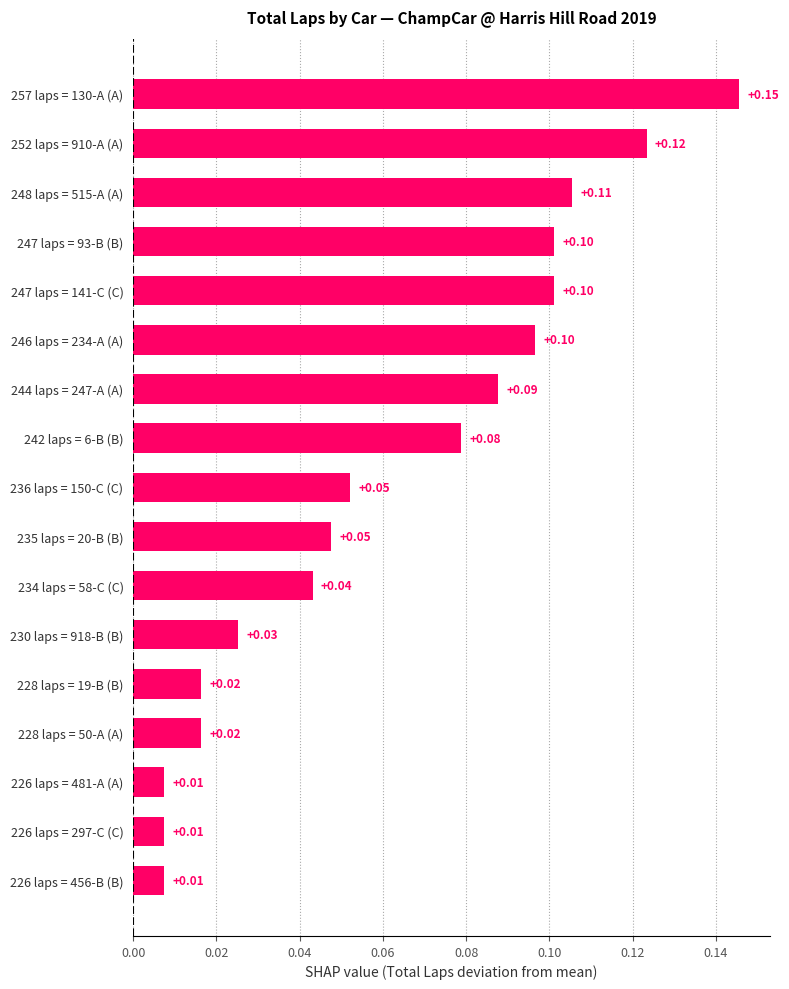

Between 235 laps = 20-B (B) and 226 laps = 297-C (C), which is larger?

235 laps = 20-B (B)